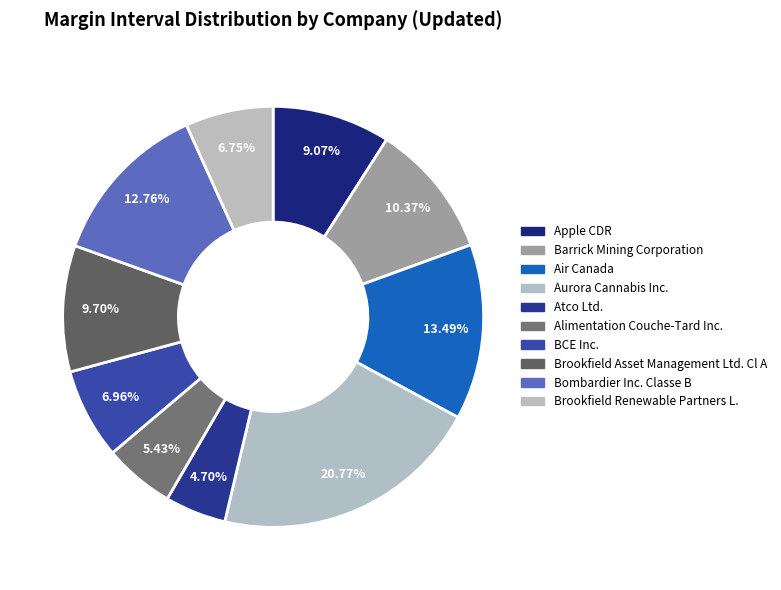

How many slices are in this pie chart?

10